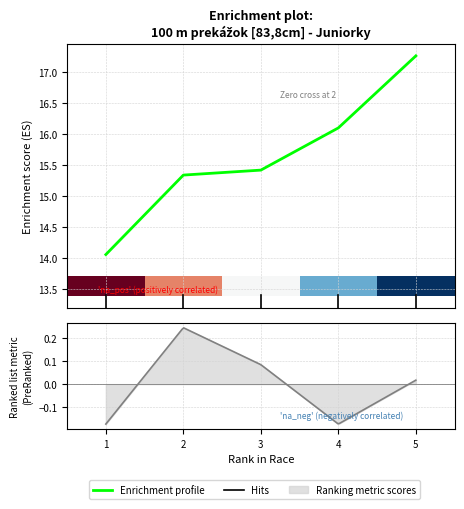

Are the bars grouped side by side (vs. stacked)?

Yes